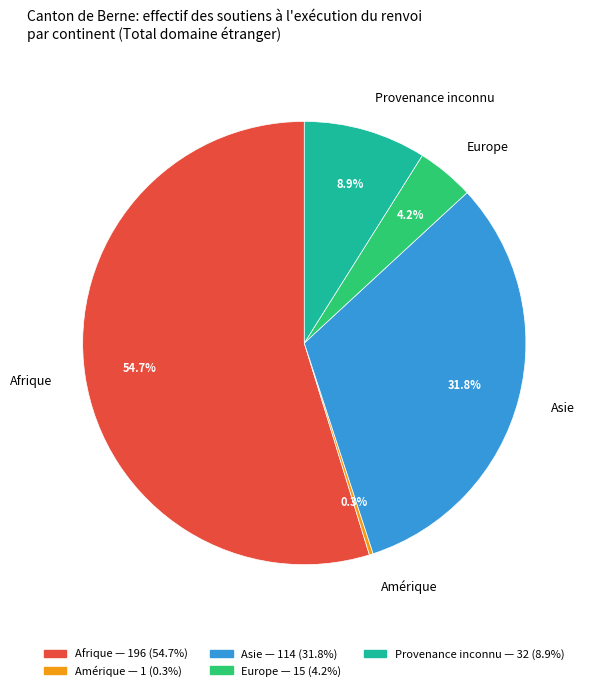

Which category has the biggest portion of the pie?

Afrique